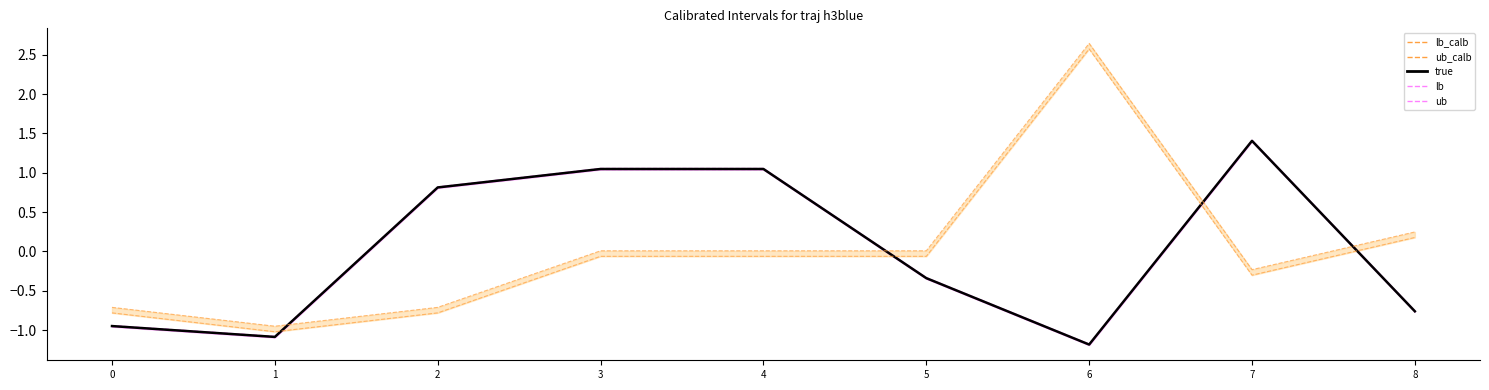

At which category does ub reach its first local valley?

1